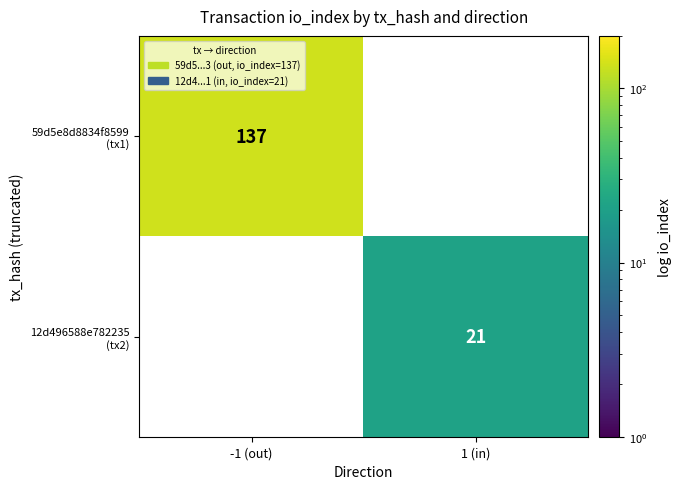

Which category has the lowest value across all series?

1 (in)